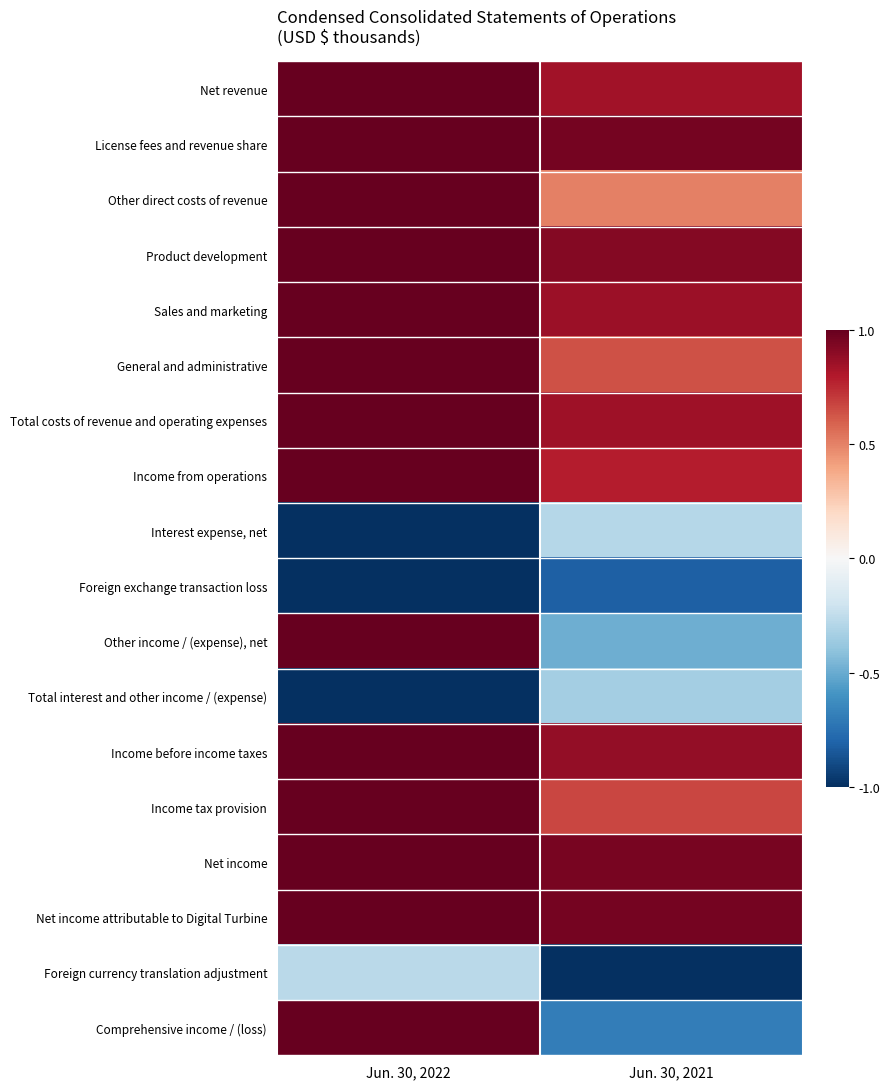

List the series in order of their peak value, highest first.

Net revenue, License fees and revenue share, Other direct costs of revenue, Product development, Sales and marketing, General and administrative, Total costs of revenue and operating expenses, Income from operations, Other income / (expense), net, Income before income taxes, Income tax provision, Net income, Net income attributable to Digital Turbine, Comprehensive income / (loss), Foreign currency translation adjustment, Interest expense, net, Total interest and other income / (expense), Foreign exchange transaction loss